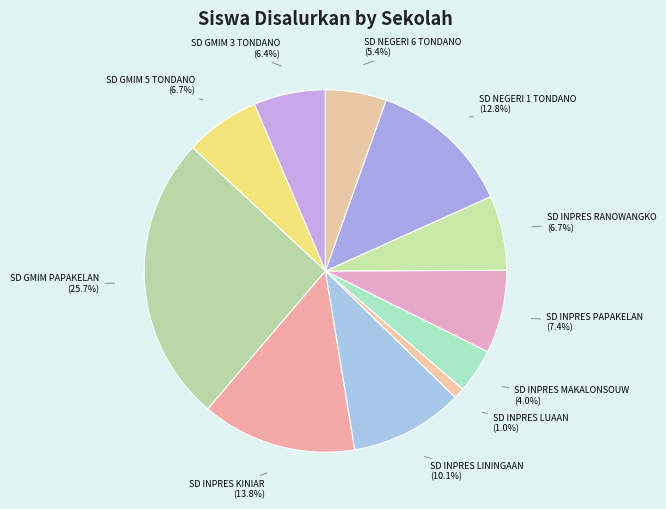

What is the total percentage of SD INPRES LUAAN and SD NEGERI 6 TONDANO?

6.4%